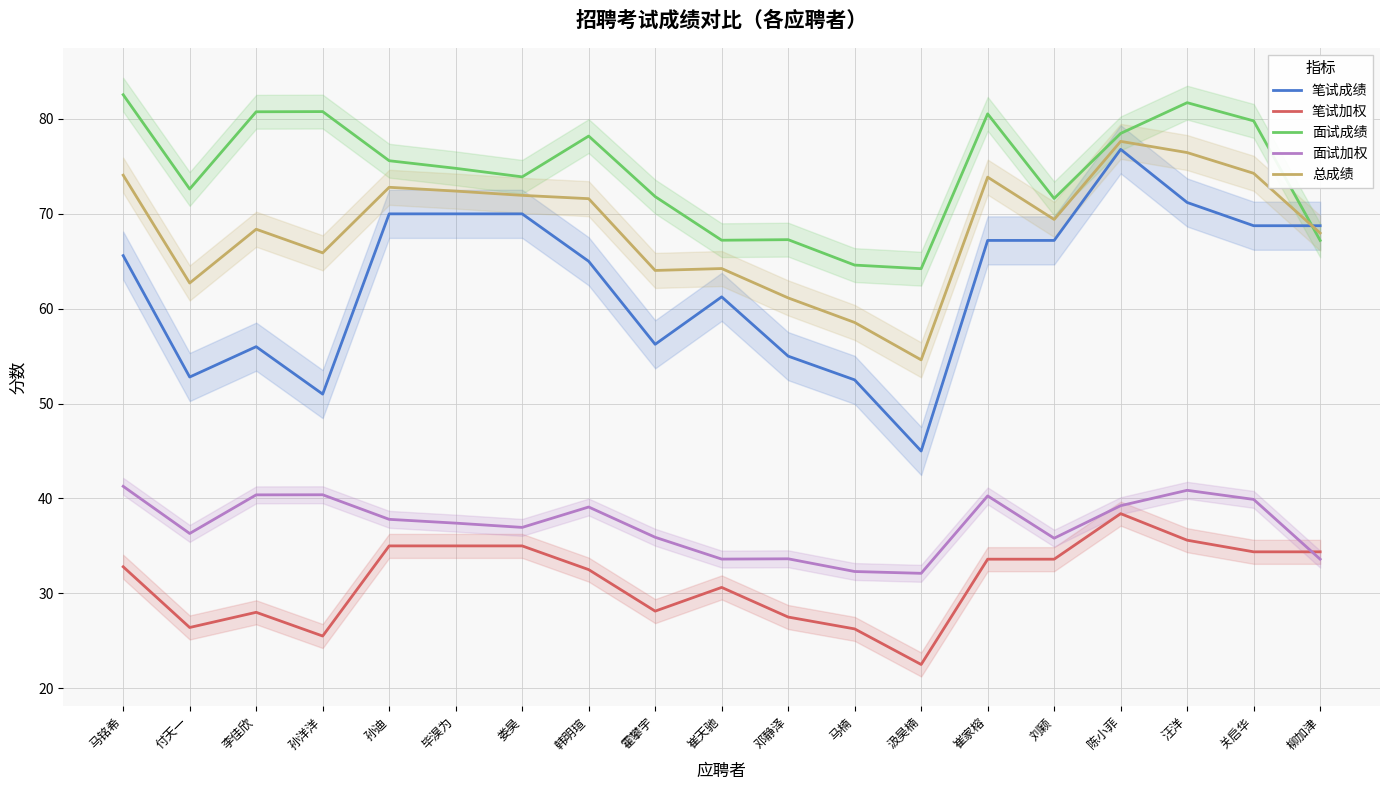

True or false: 笔试加权 and 面试成绩 cross at least once.

False